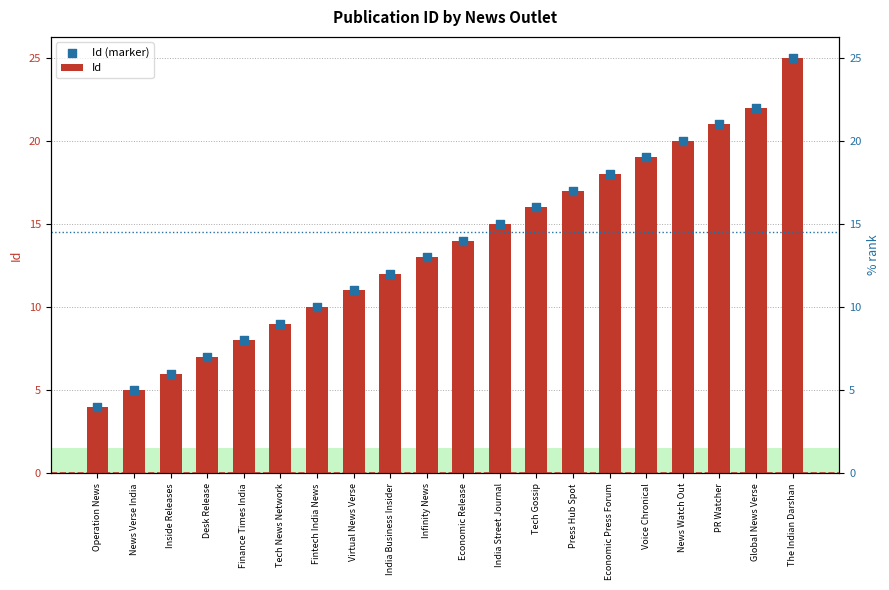

At which category is the sum across all series the highest?

The Indian Darshan